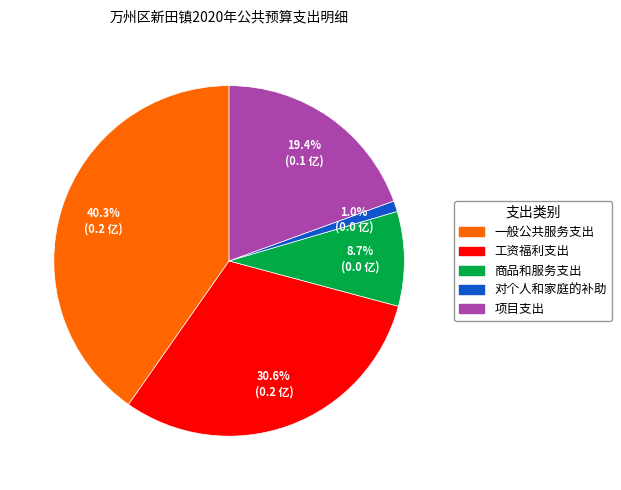

Which has a higher value, 商品和服务支出 or 工资福利支出?

工资福利支出